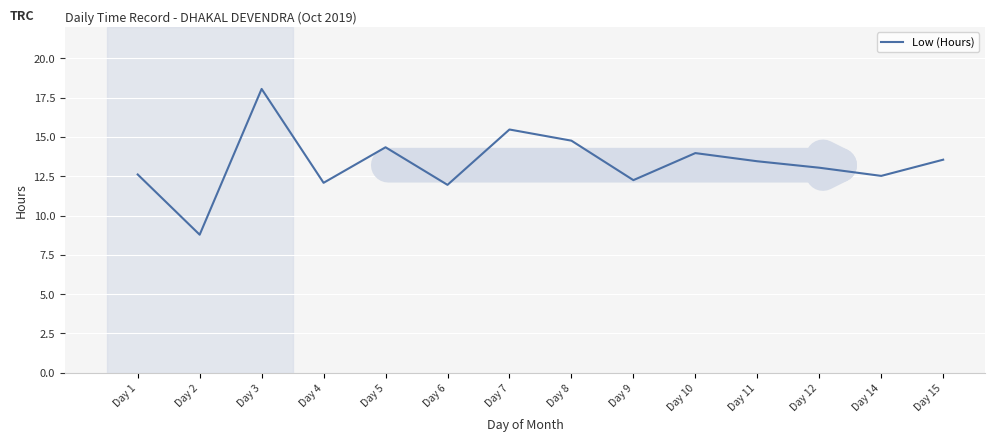

At which category does the data reach its first local valley?

Day 2